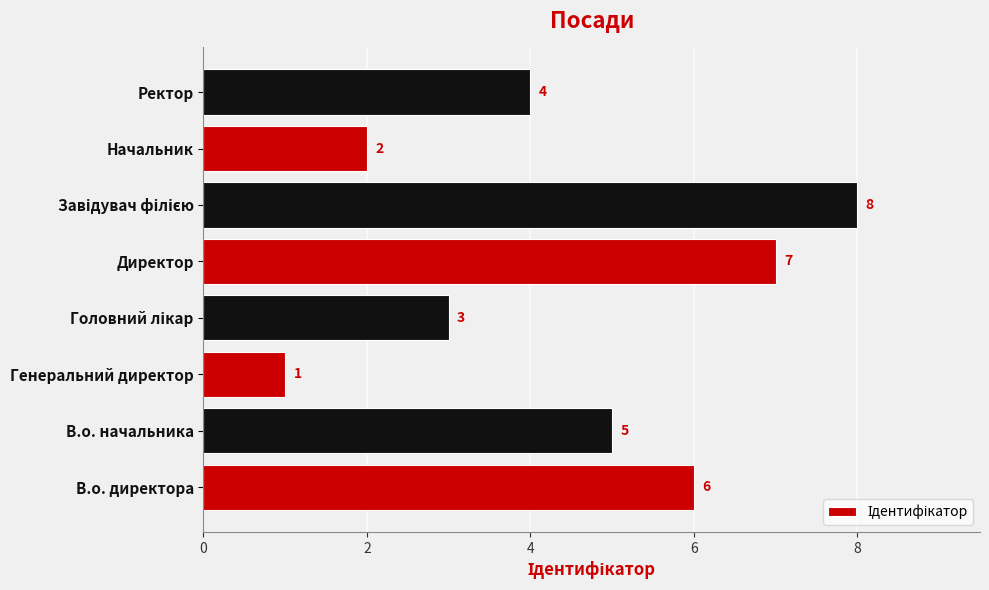

Count the values in the range 3 to 7.

5